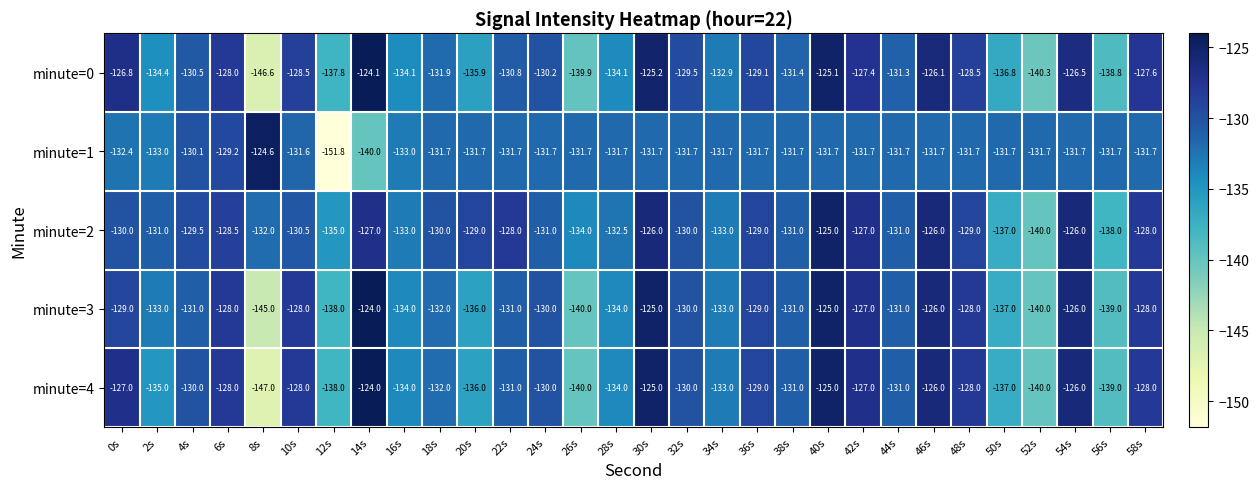

What is the average value of the minute=2 series?

-130.6